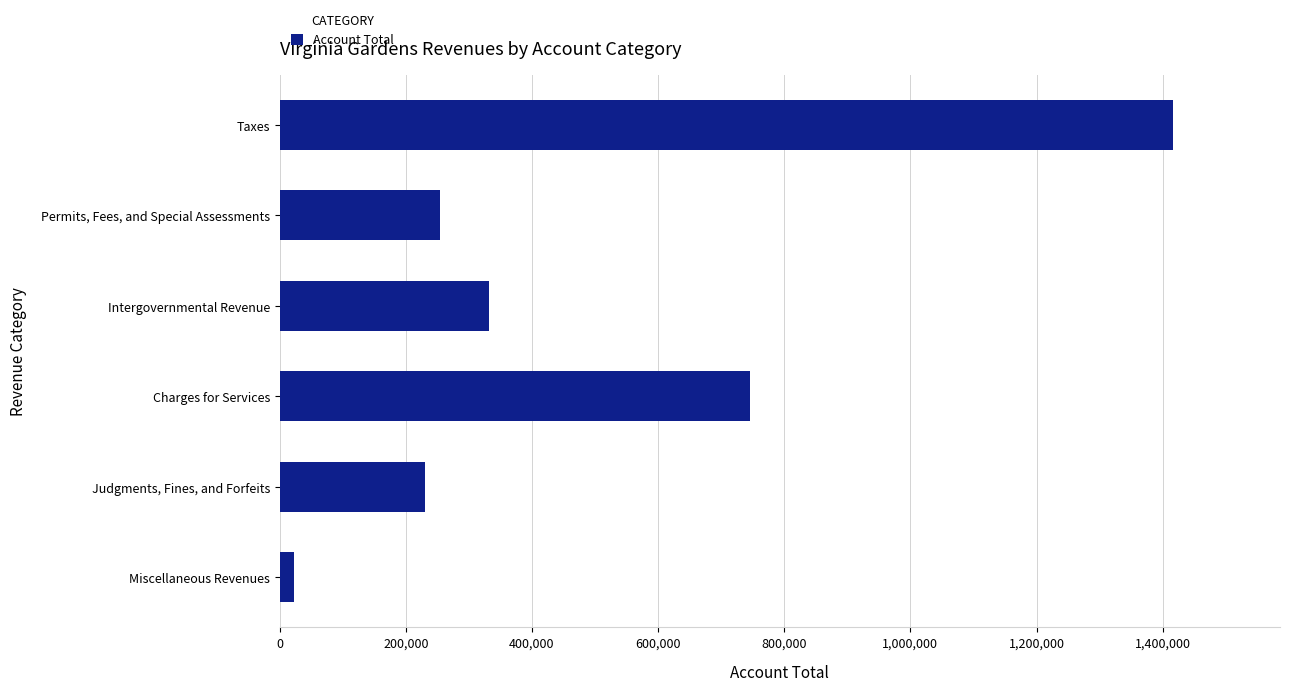

What is the maximum value shown in the chart?

1416174